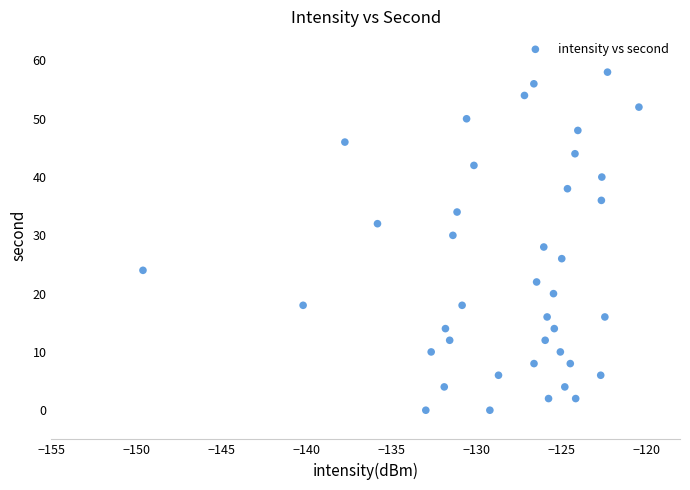

What is the range of Y values (max minus min)?

58